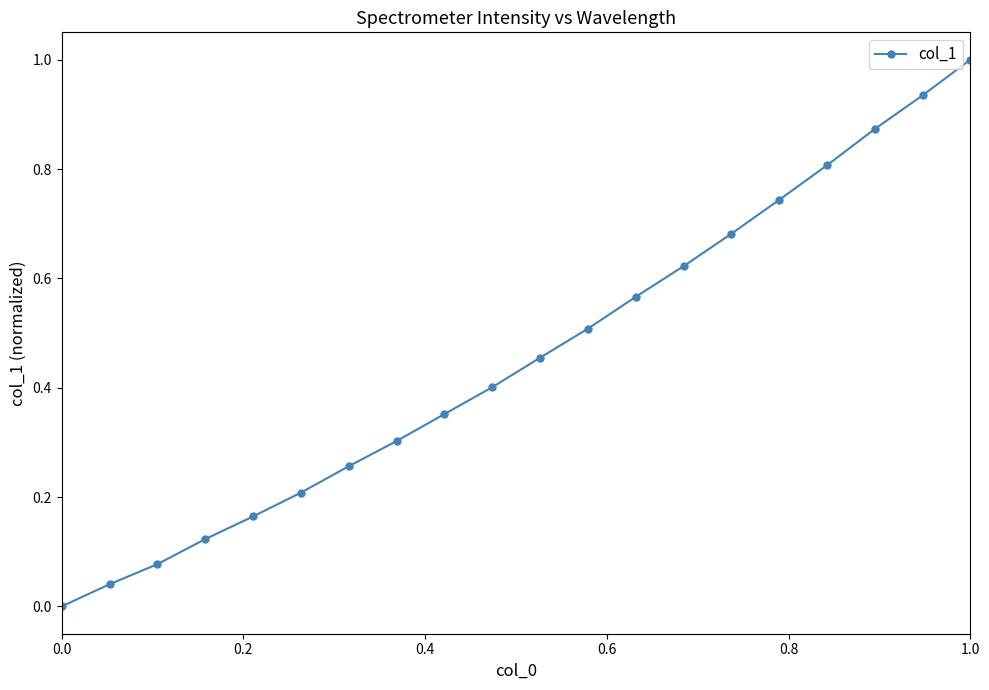

True or false: there are more than 2 points higher than both neighbors.

False